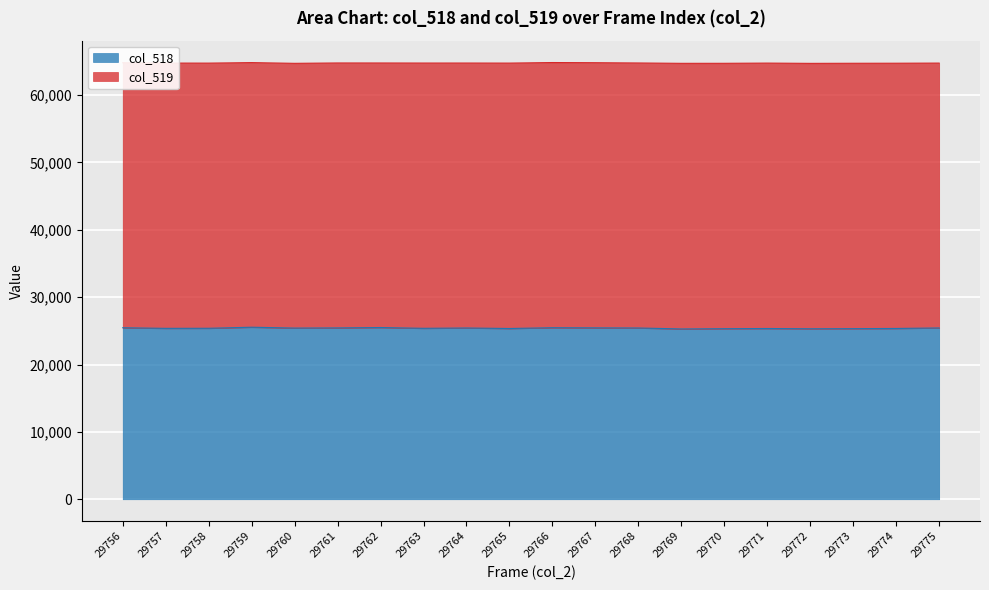

At how many categories does at least one series exceed 16686?

20